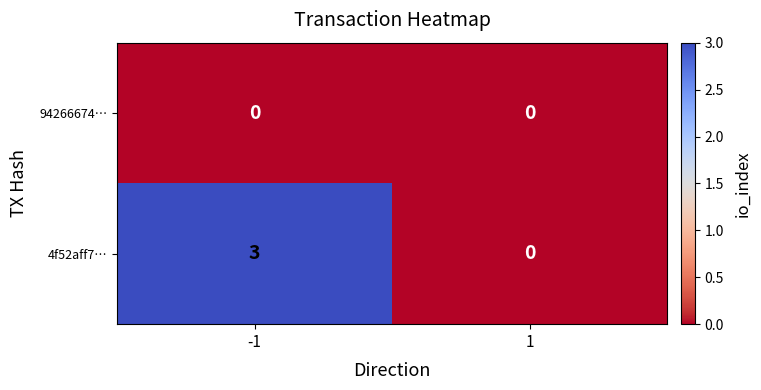

Reading left to right, transcribe all the data shown in this chart.

94266674…: 0	0
4f52aff7…: 3	0